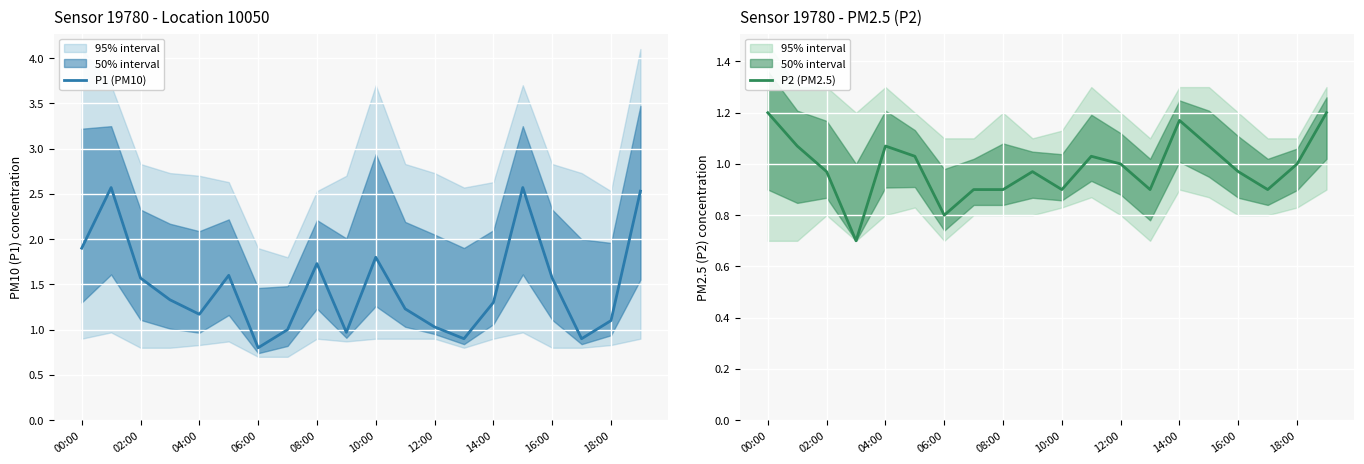

List the series in order of their overall mean, highest first.

P1 (PM10), P2 (PM2.5)